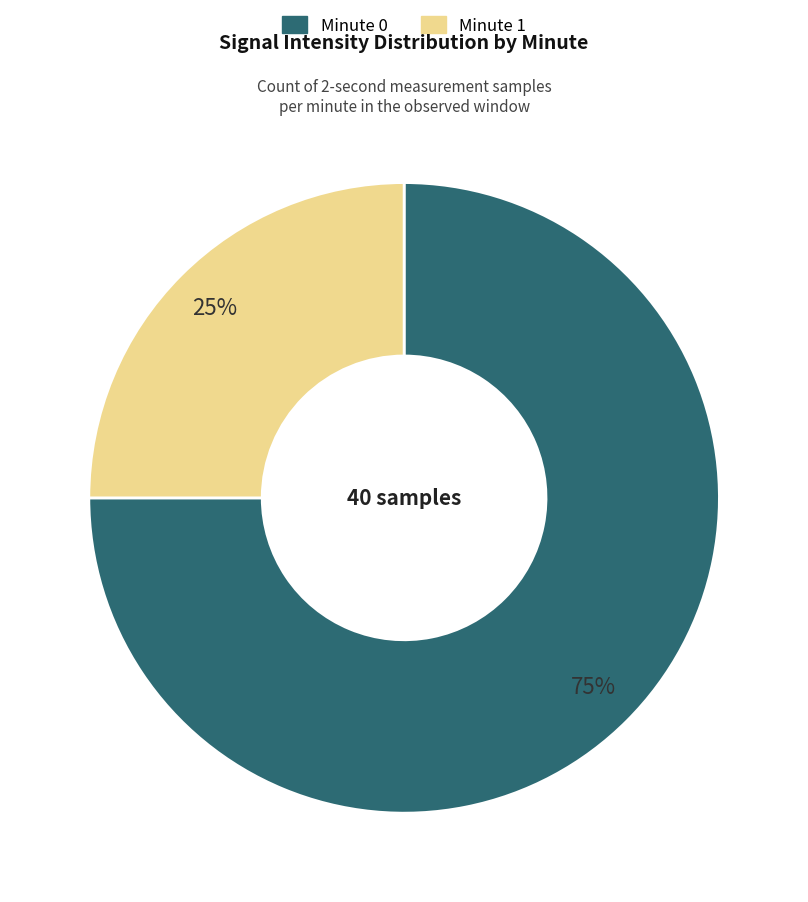

To the nearest percent, what is the difference between the largest and smallest slice percentages?

50%